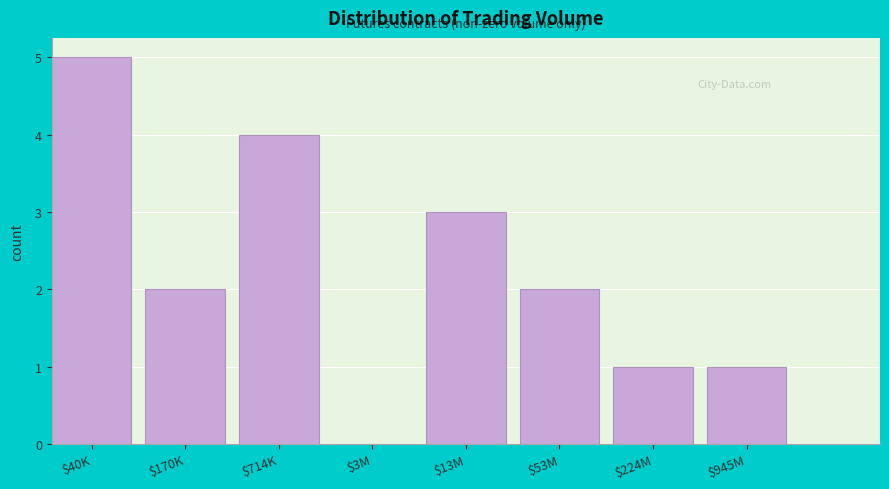

What is the sum of all values?

18